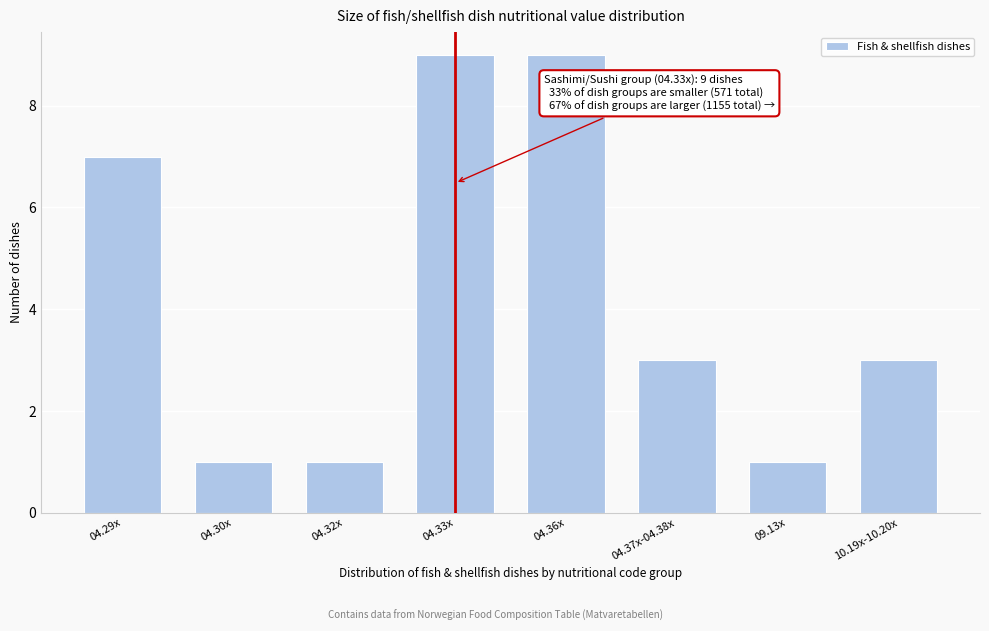

Reading left to right, list all the values displayed in this chart.

7	1	1	9	9	3	1	3